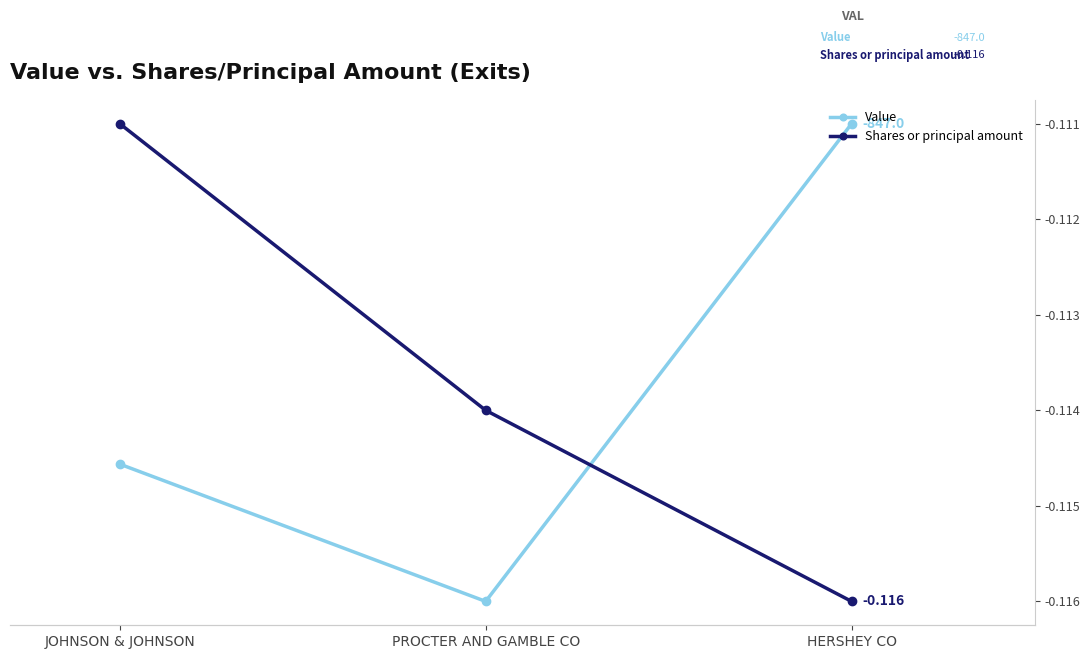

What are all the series names shown in the legend?

Value, Shares or principal amount